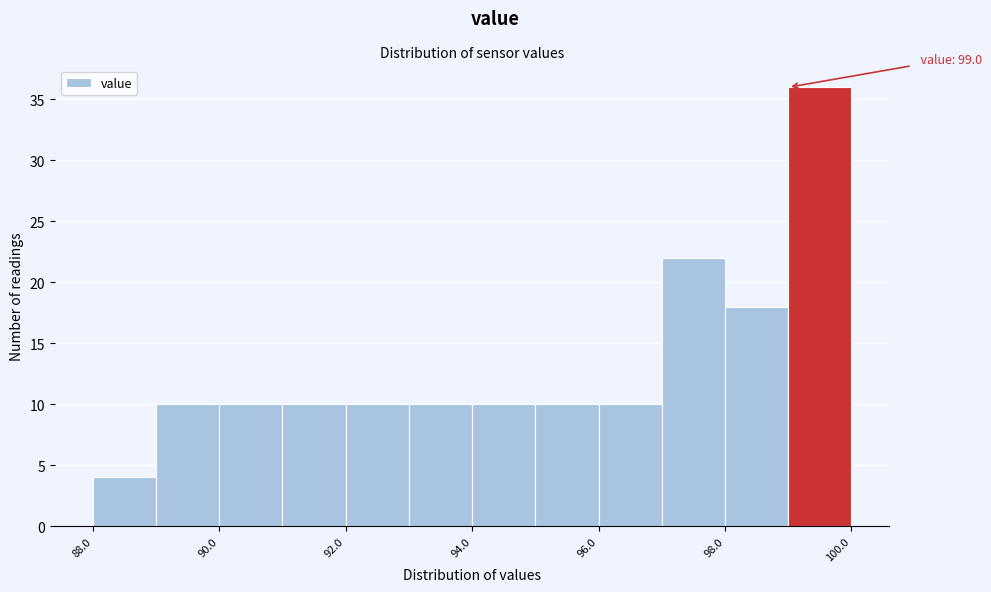

Which range on the x-axis has the tallest bar?

99 to 100